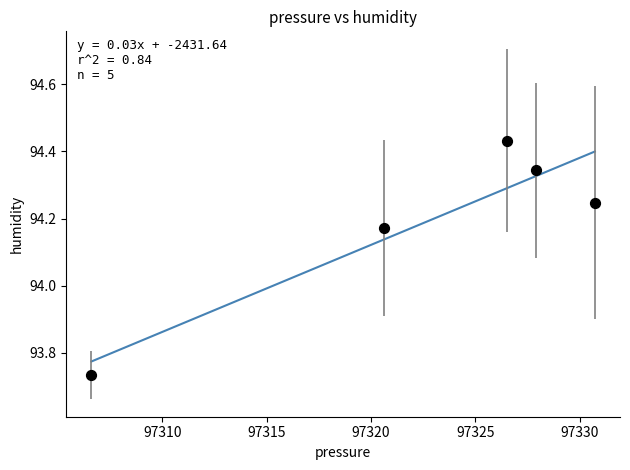

What is the range of X values (max minus min)?

24.1